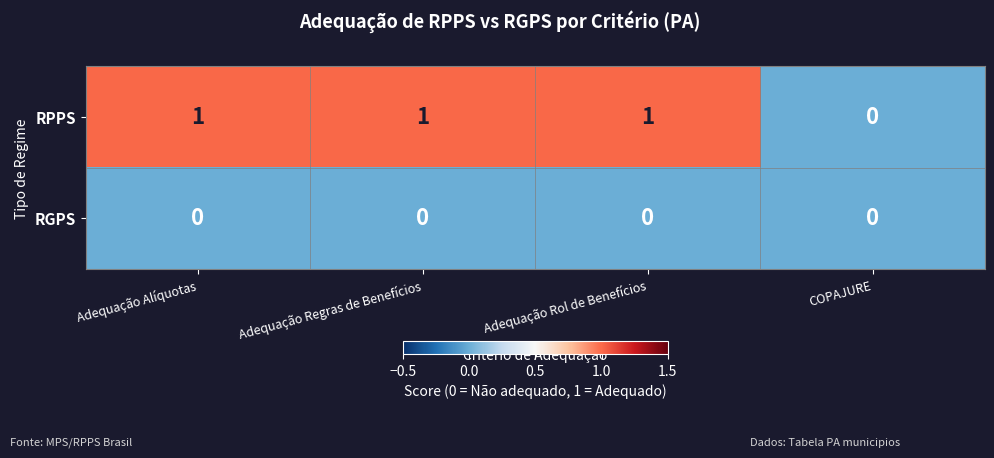

At Adequação Alíquotas, list the series in order from largest to smallest.

RPPS, RGPS